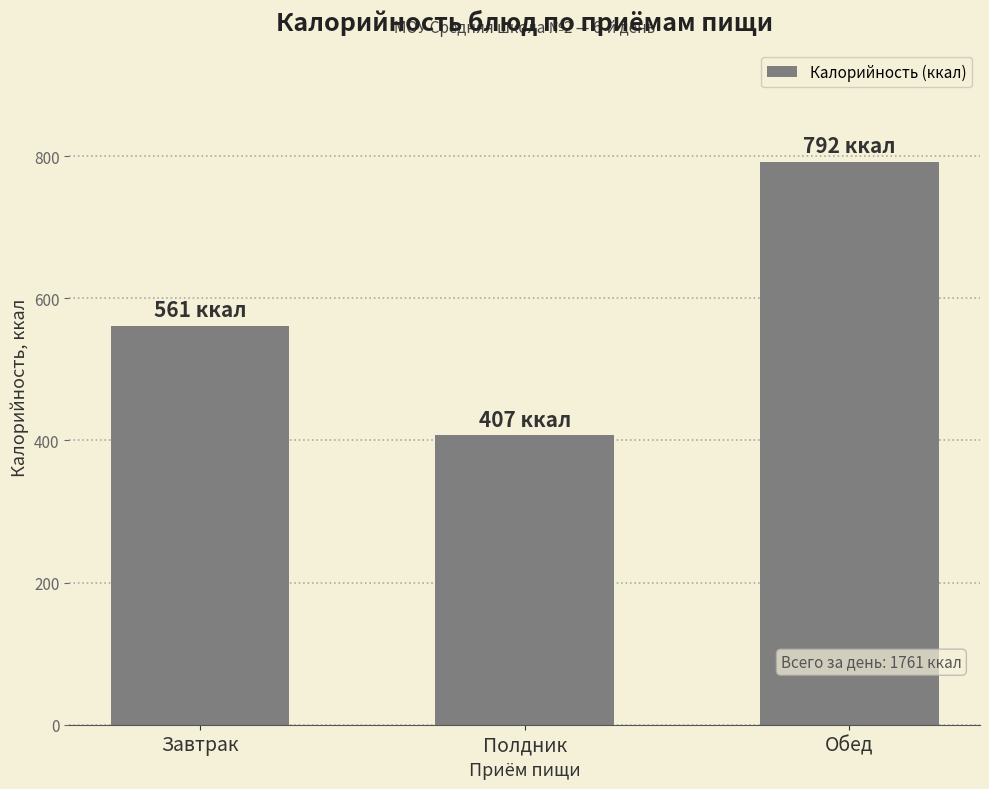

At which category does the chart reach its minimum across all series?

Полдник